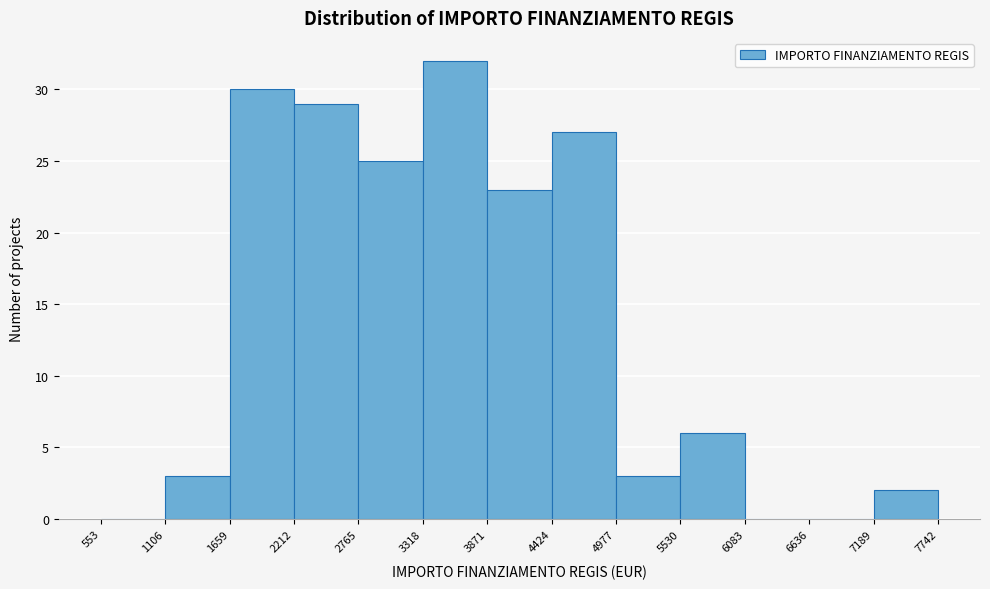

Over which range of the x-axis is the bar tallest?

3318 to 3871